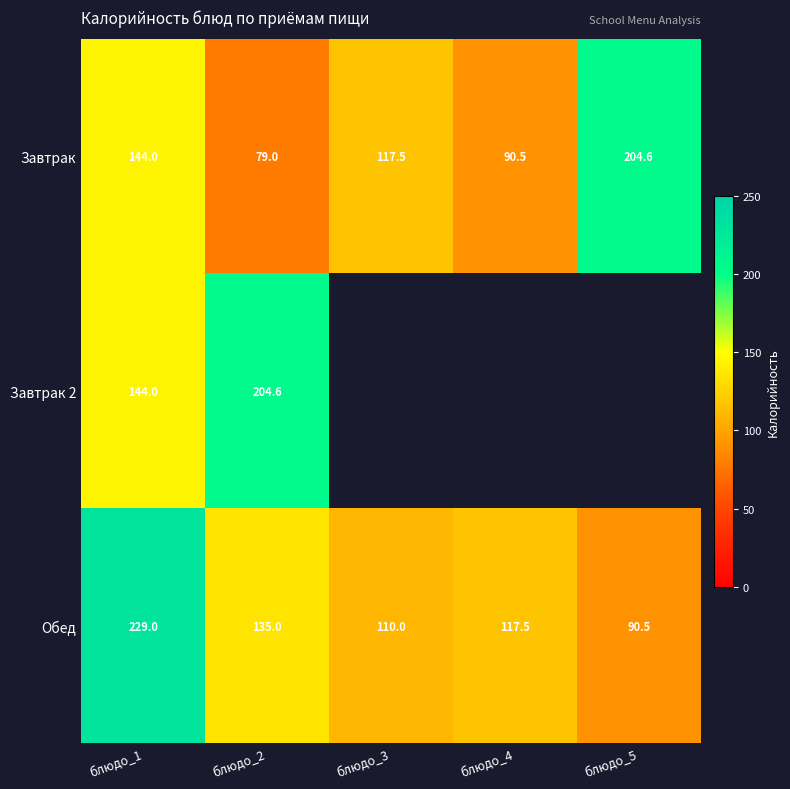

Which category has the highest value in the Завтрак series?

блюдо_5